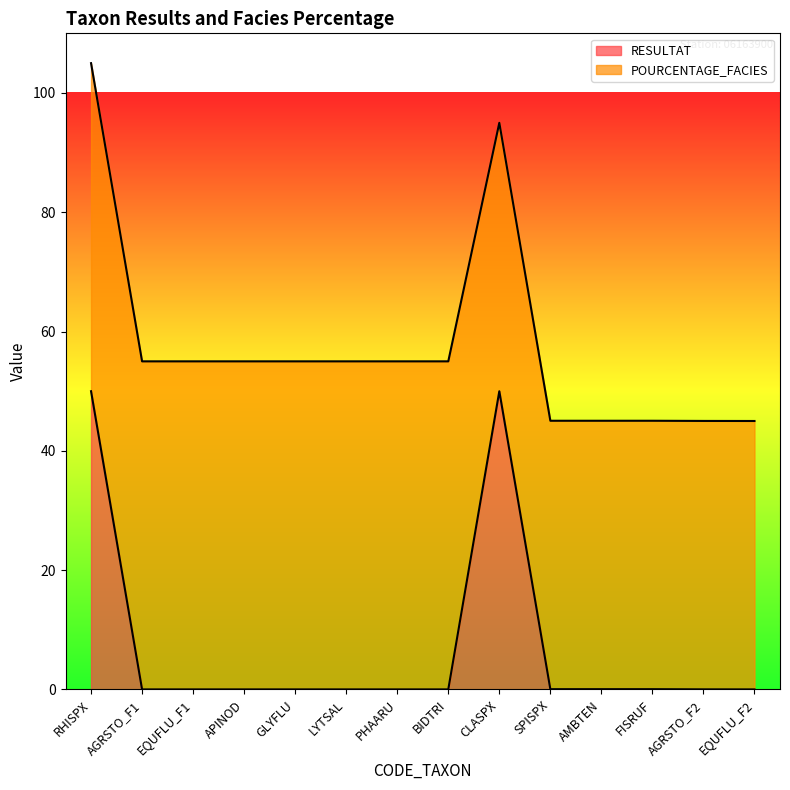

True or false: there are more than 2 points higher than both neighbors.

False